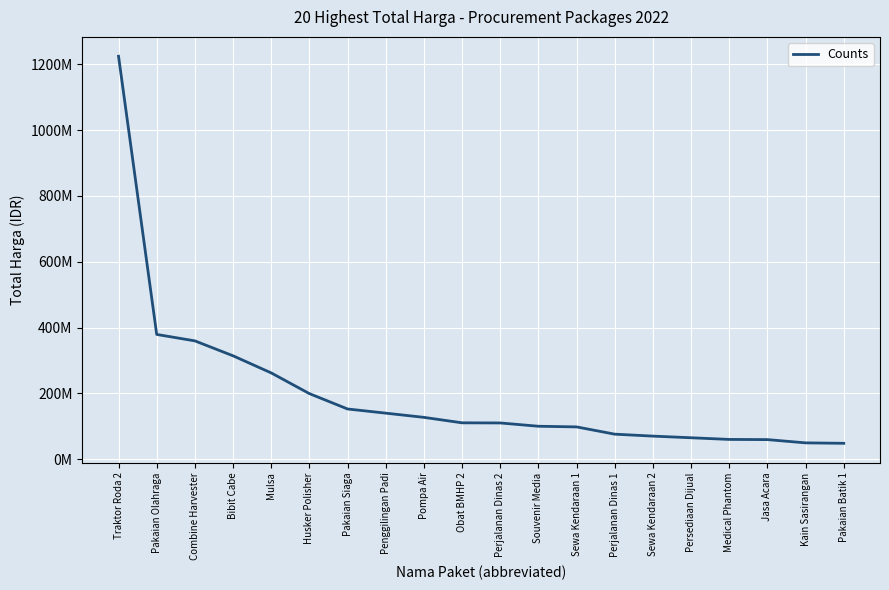

Which has a higher value, Pakaian Batik 1 or Sewa Kendaraan 1?

Sewa Kendaraan 1